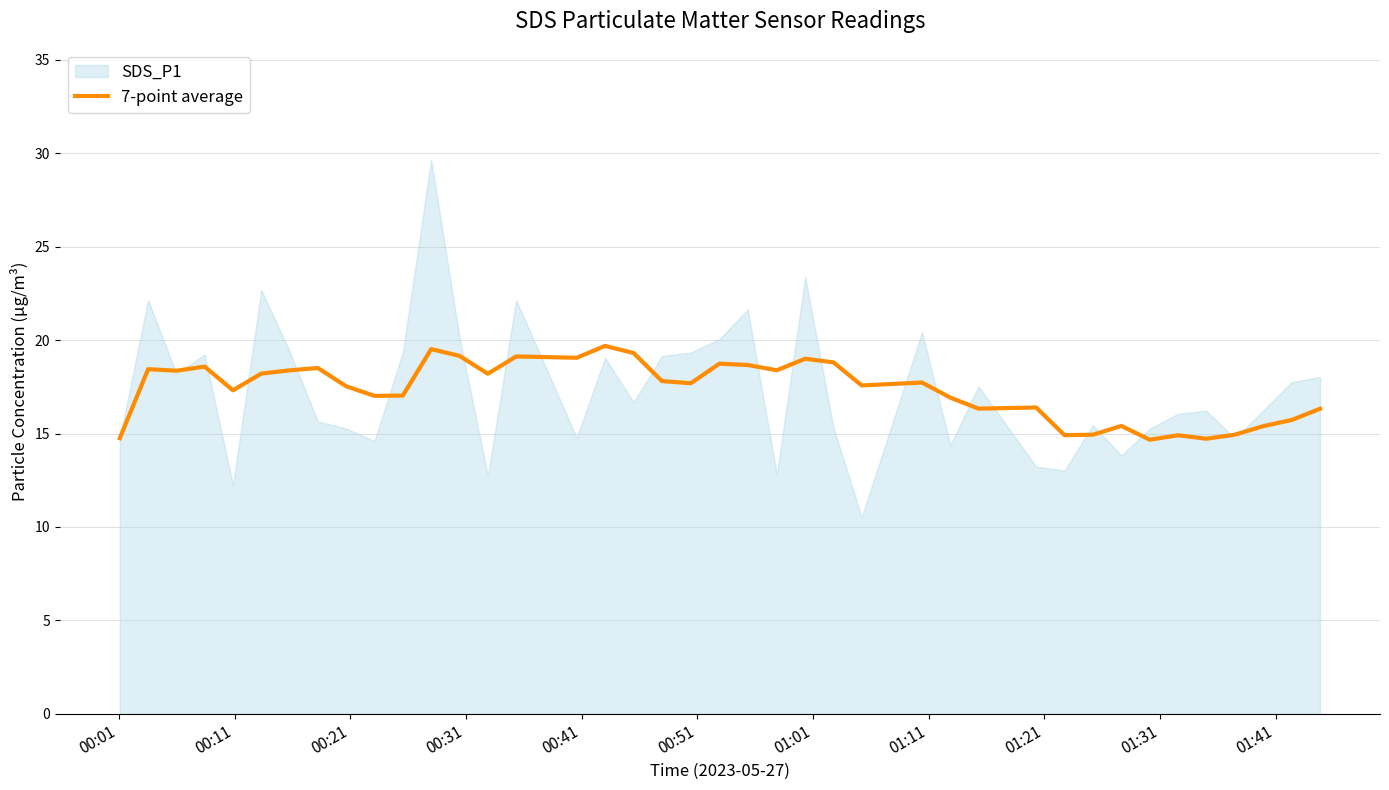

What is the highest value of the 7-point average series?

19.7